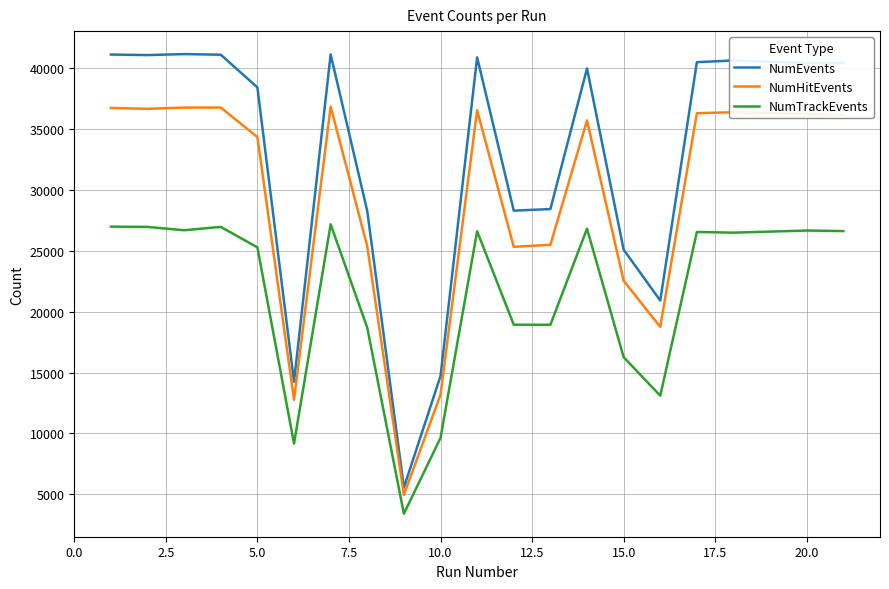

Which series has the largest total across all categories?

NumEvents